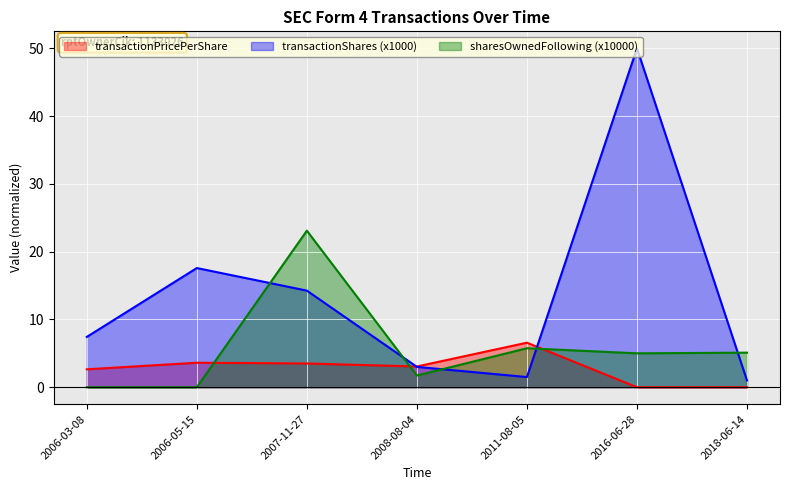

Rank the series by their average value, from lowest to highest.

transactionPricePerShare, sharesOwnedFollowing (x10000), transactionShares (x1000)